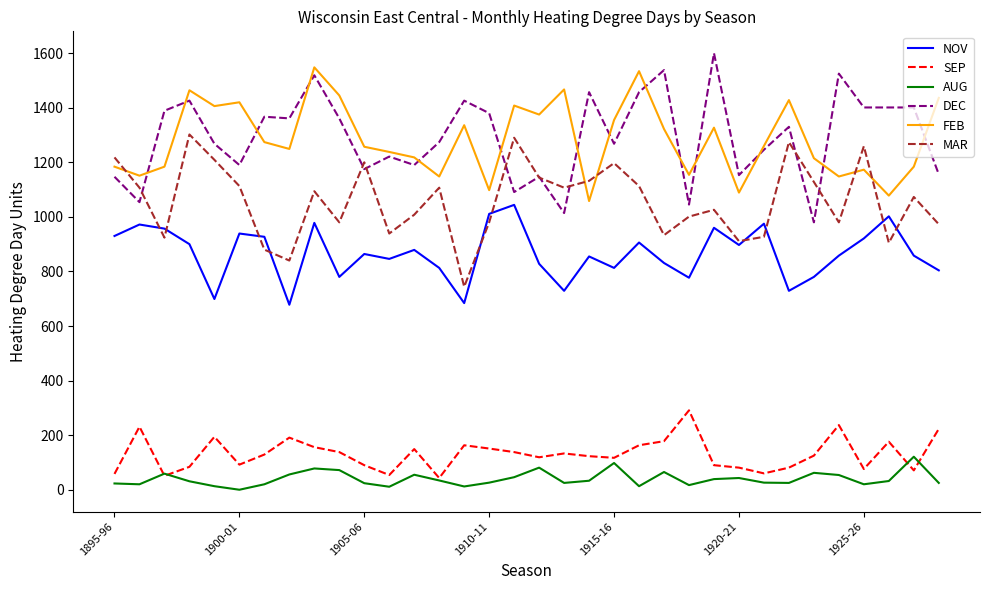

What is the greatest value displayed?

1600